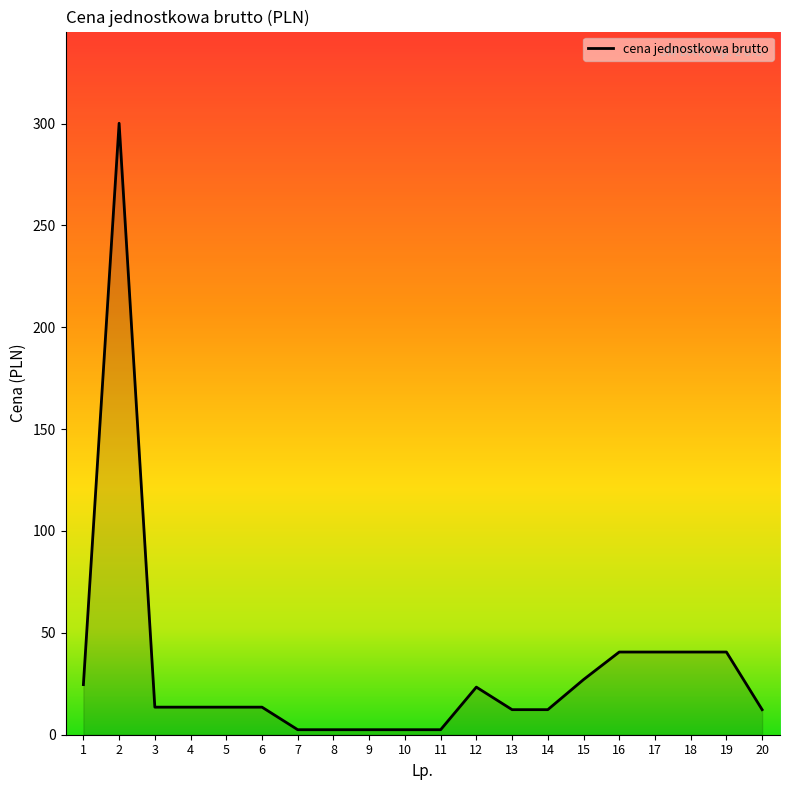

At which category does the chart reach its peak across all series?

2